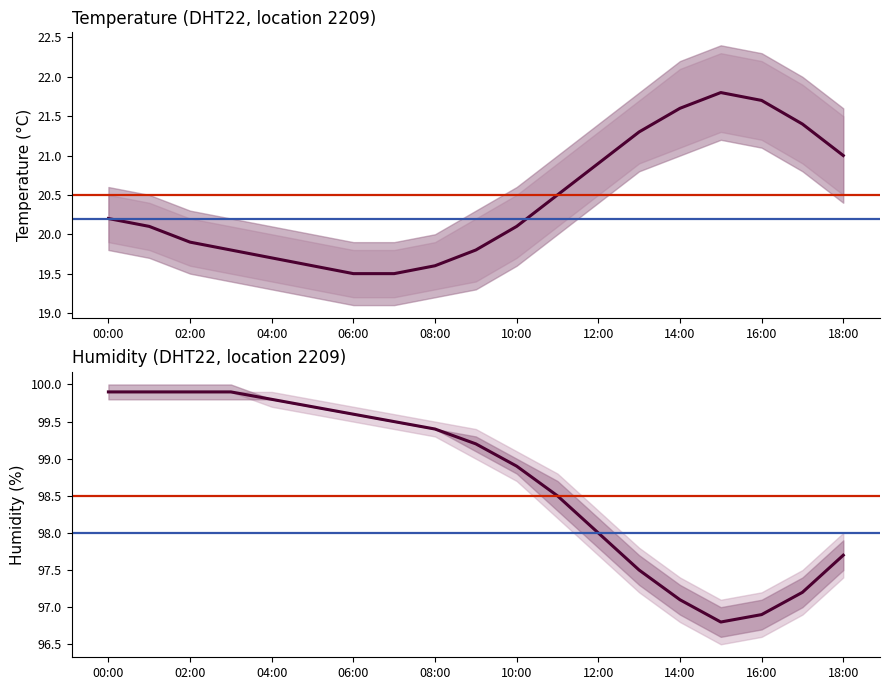

What position from the left is 16:00?

17